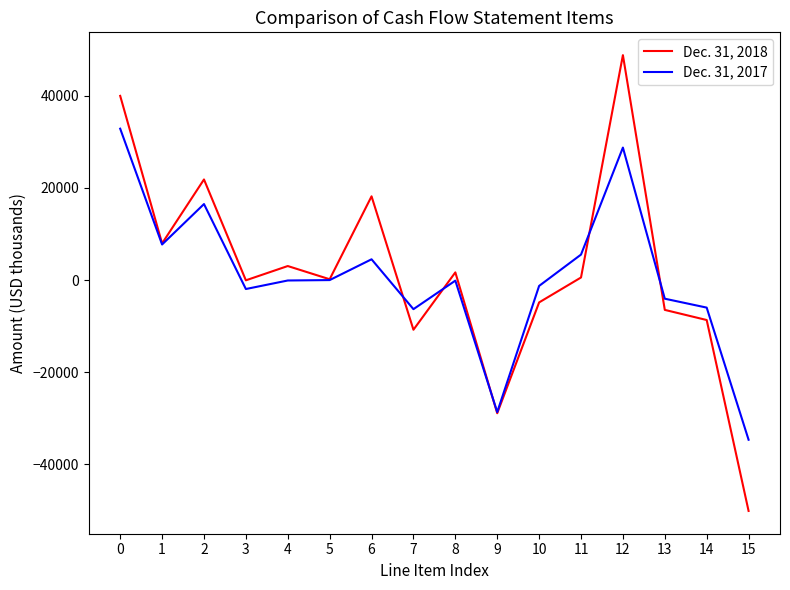

Which series has the largest range (max minus min)?

Dec. 31, 2018